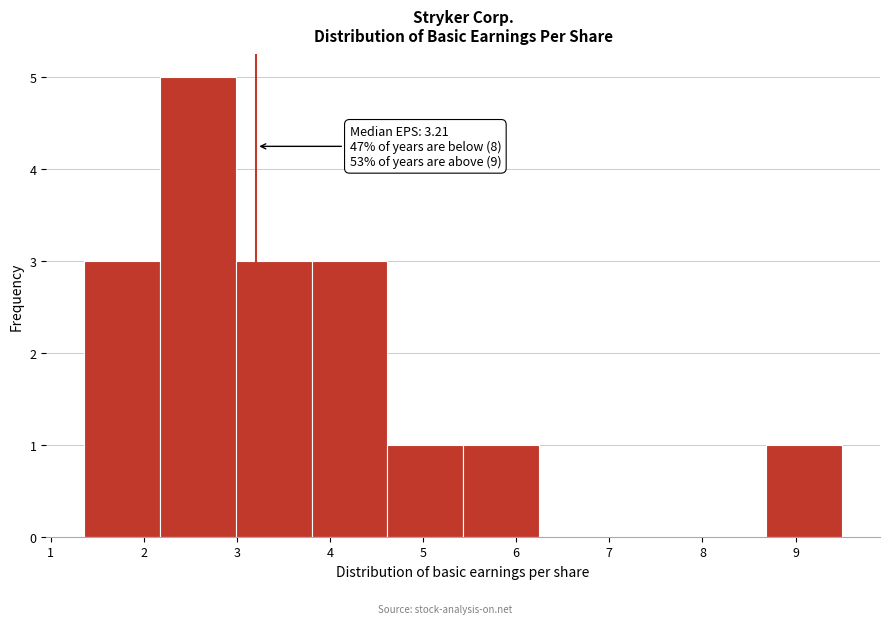

Over which range of the x-axis is the bar tallest?

2.2 to 3.0